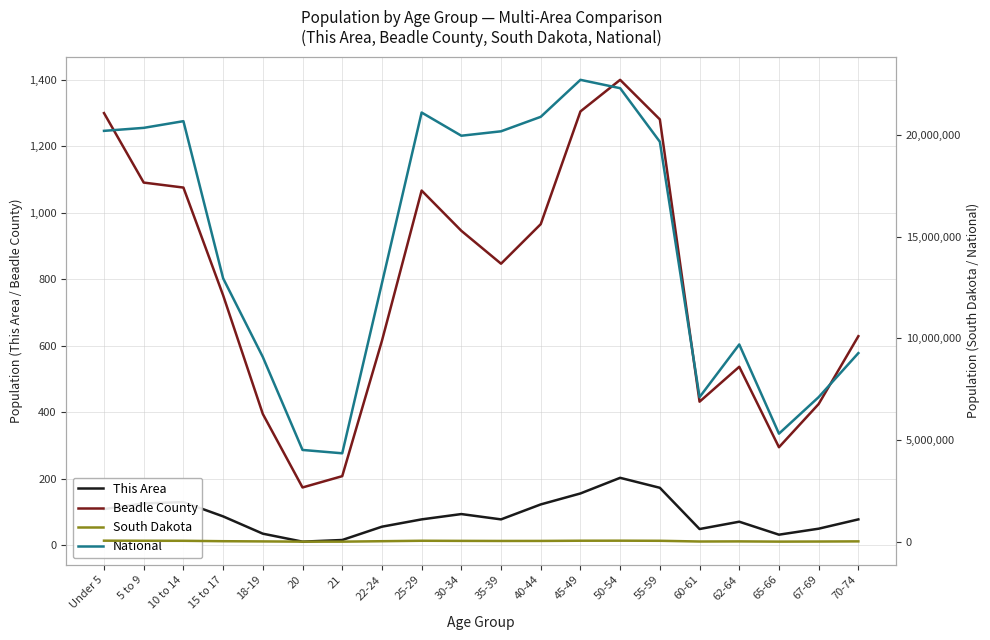

Which series has the largest range (max minus min)?

National